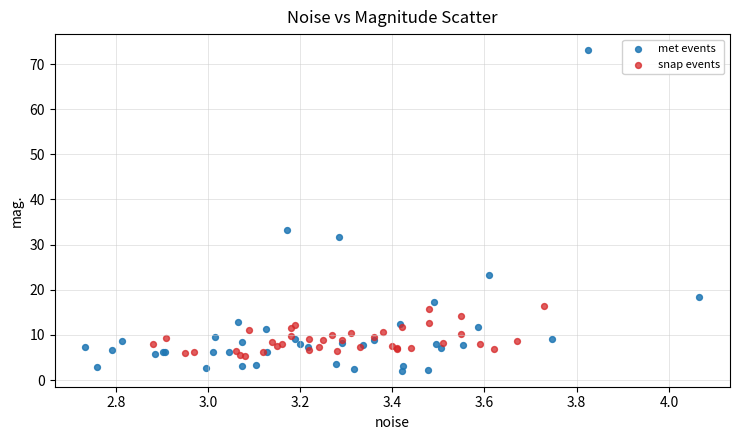

Which series reaches the maximum Y coordinate?

met events